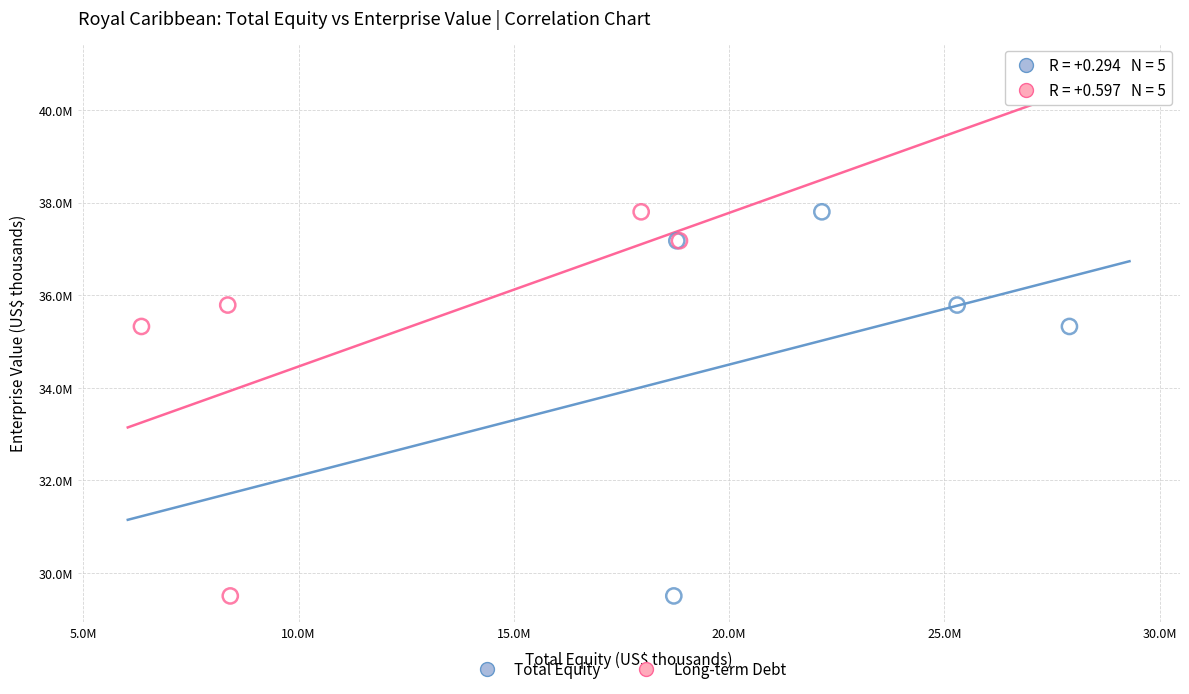

What are all the series names shown in the legend?

Total Equity, Long-term Debt